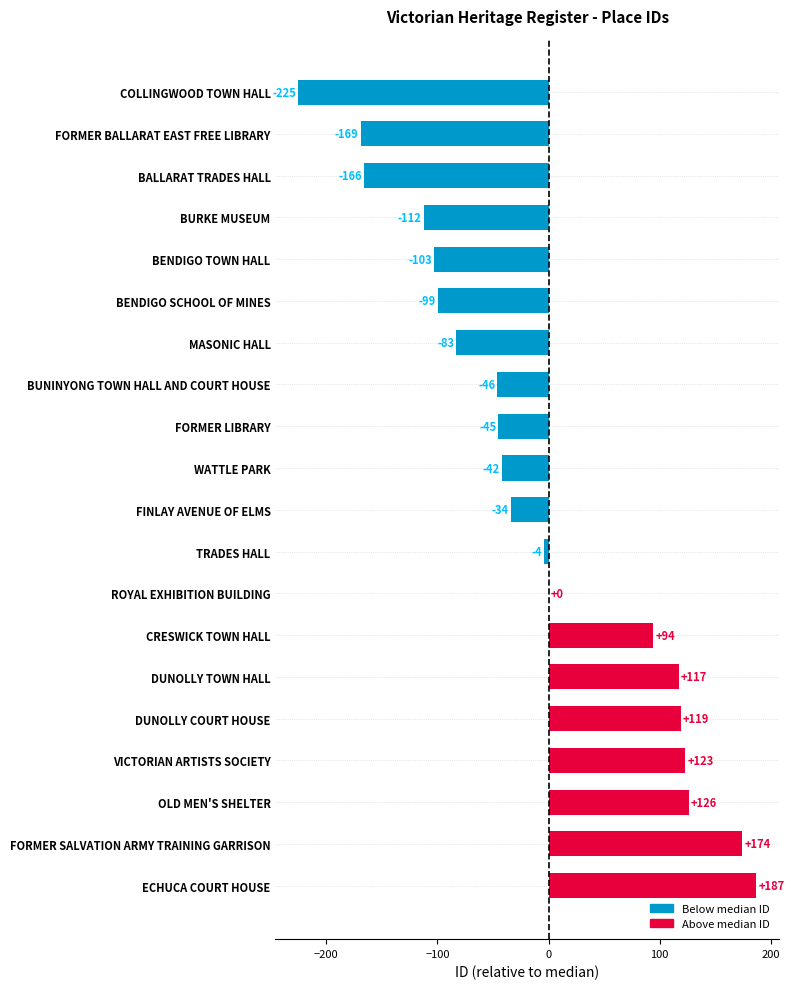

Is it true that the value at ECHUCA COURT HOUSE is 271?

False